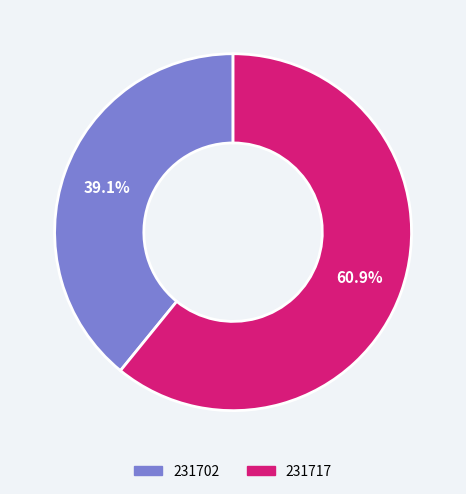

What is the ratio of the value at 231717 to the value at 231702?

1.6